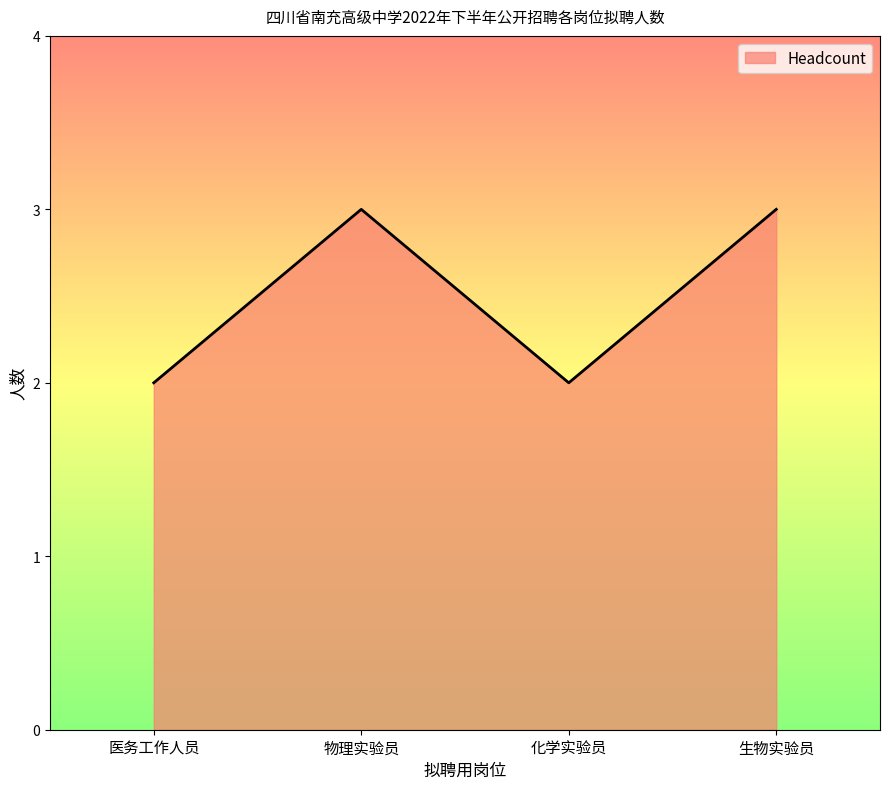

Count the number of categories in the chart.

4